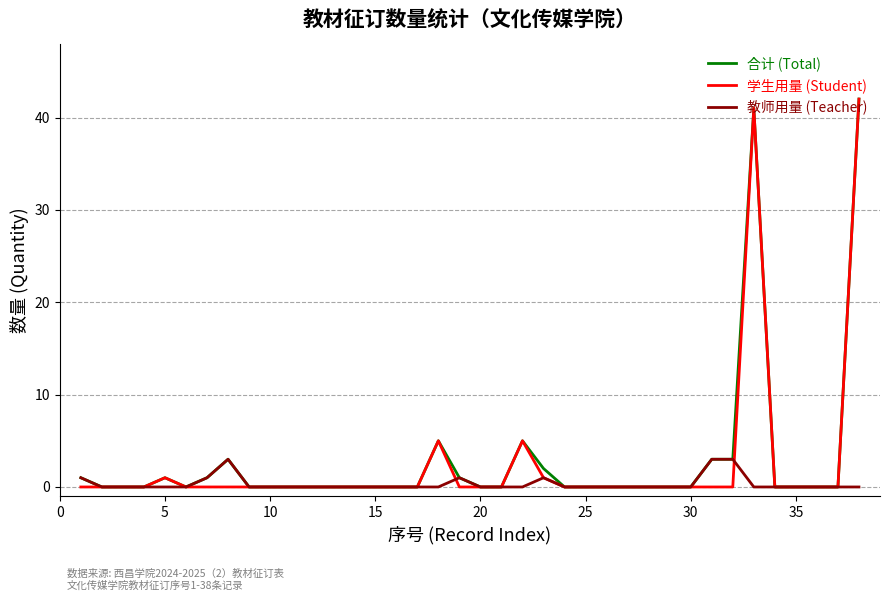

What is the greatest value displayed?

42